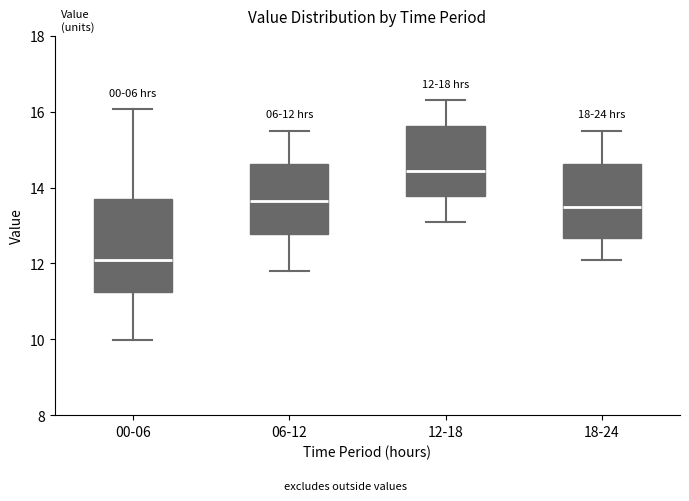

Which box's median line is the lowest?

00-06